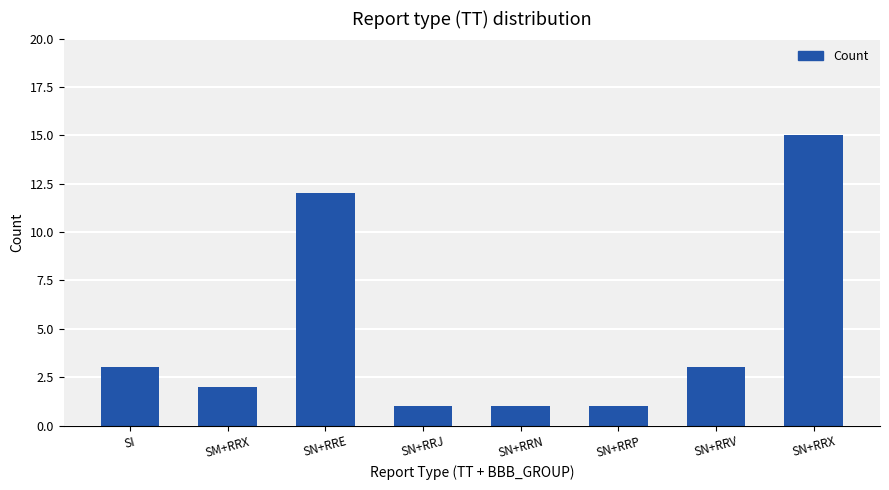

Between SM+RRX and SN+RRX, which is larger?

SN+RRX